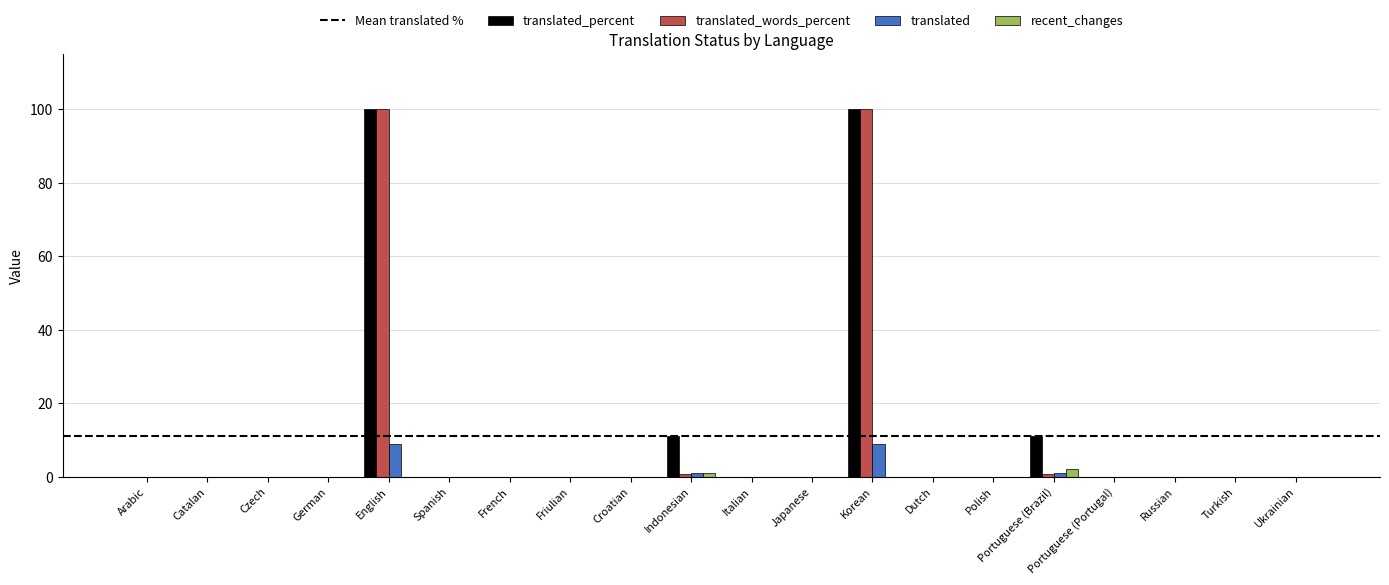

True or false: translated_words_percent has a value of 0.0 at German.

True